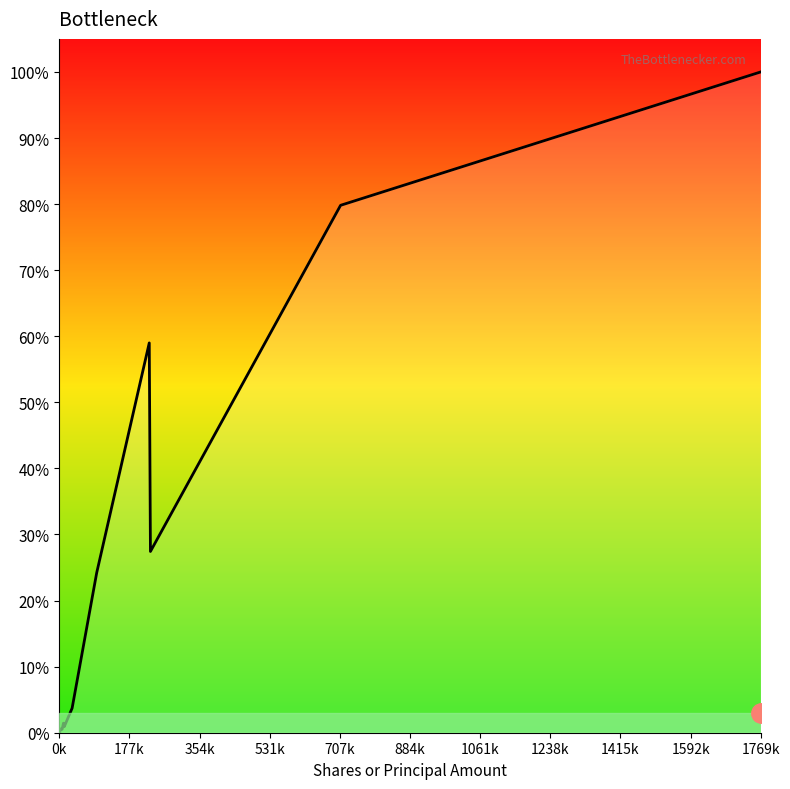

Does the chart have visible grid lines?

No